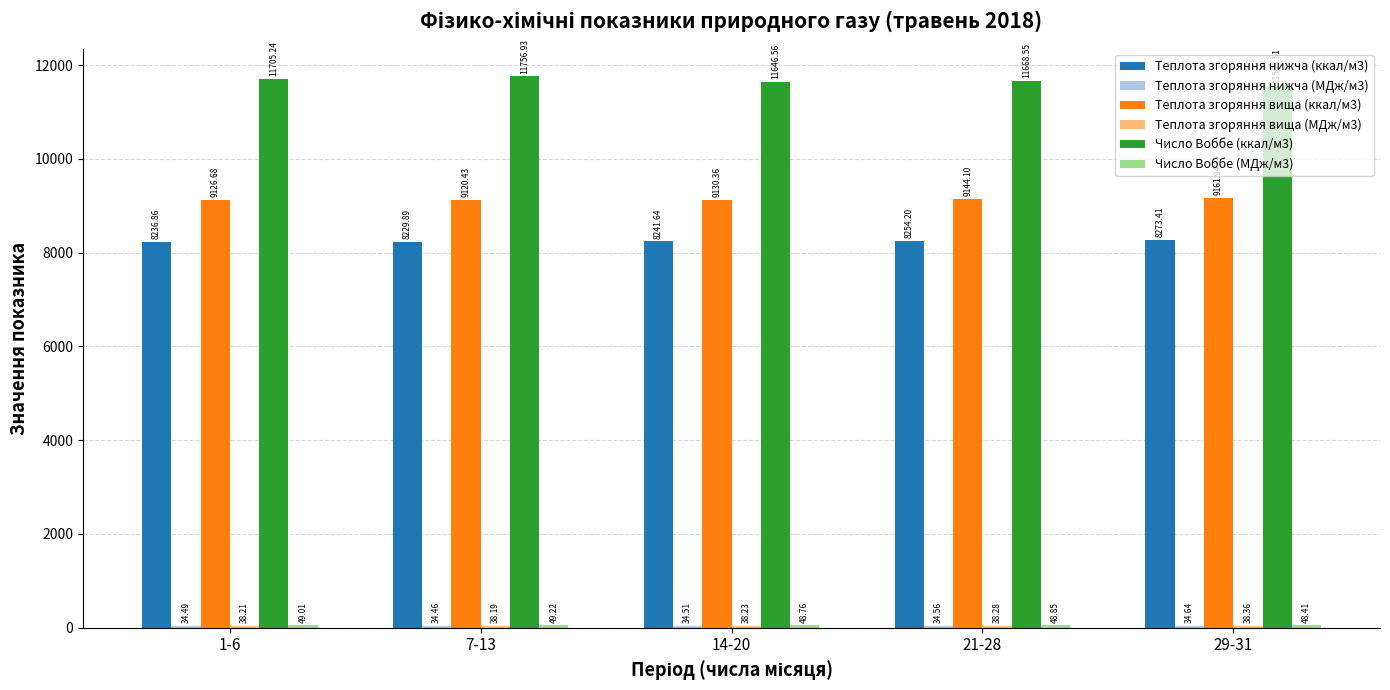

What is the spread (max minus min) of values at 21-28?

11634.0